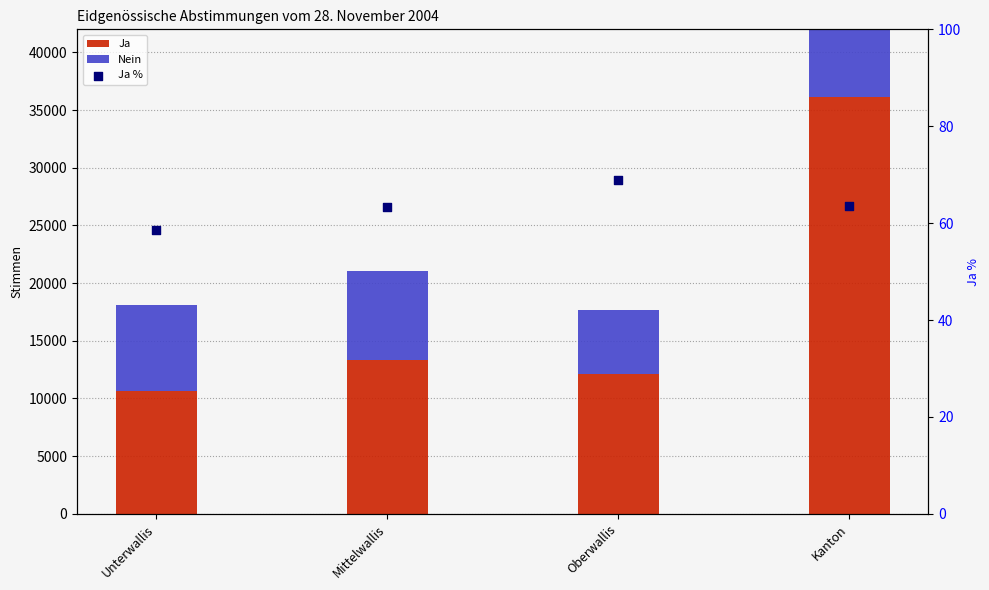

Which series reaches the maximum Y coordinate?

Ja